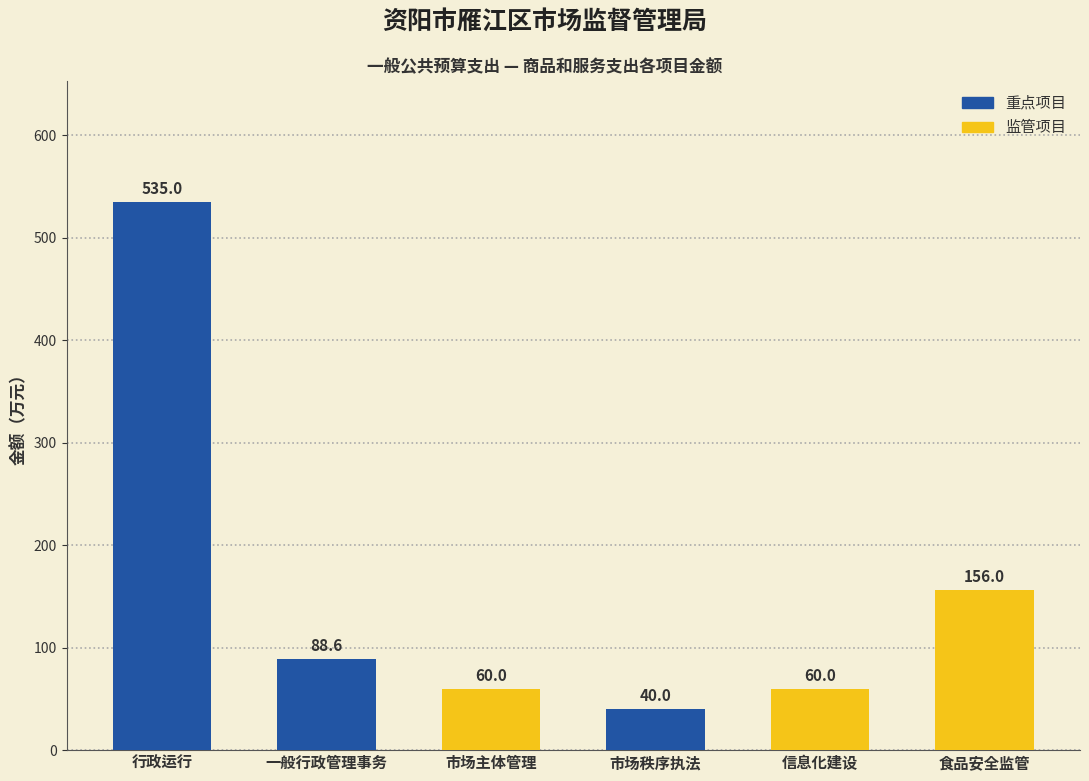

What is the label of the 5th bar from the left?

信息化建设